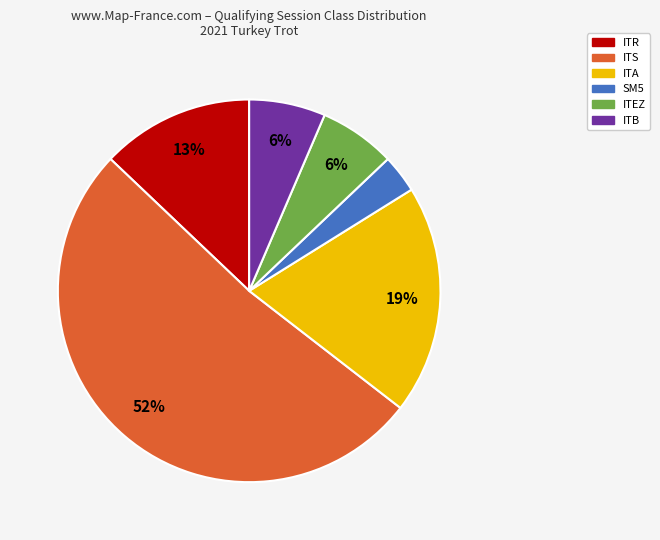

The ITA slice represents 19% of the pie. True or false?

True